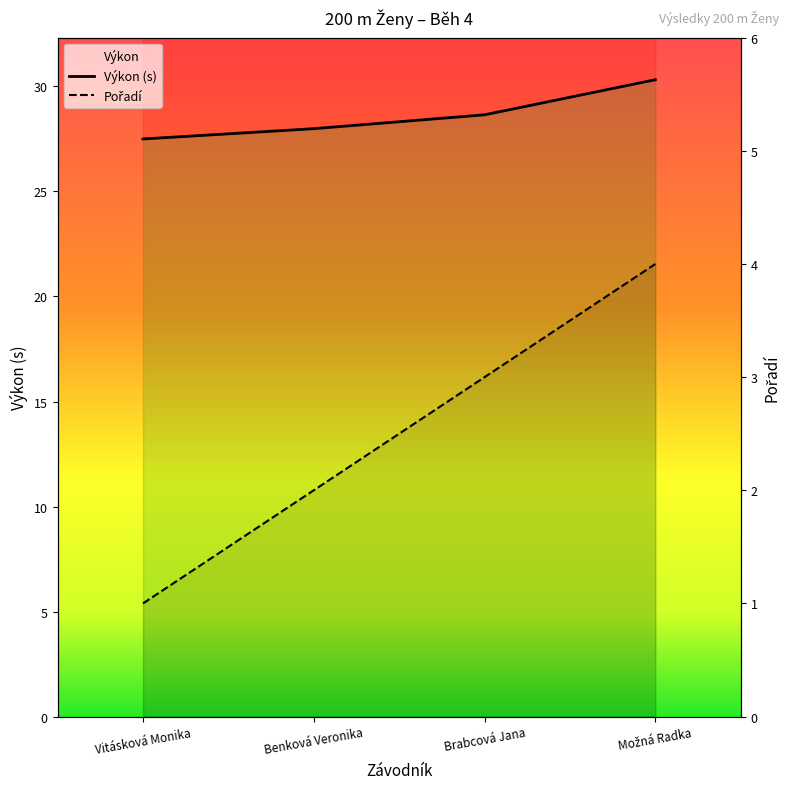

Which series has the largest total across all categories?

Výkon